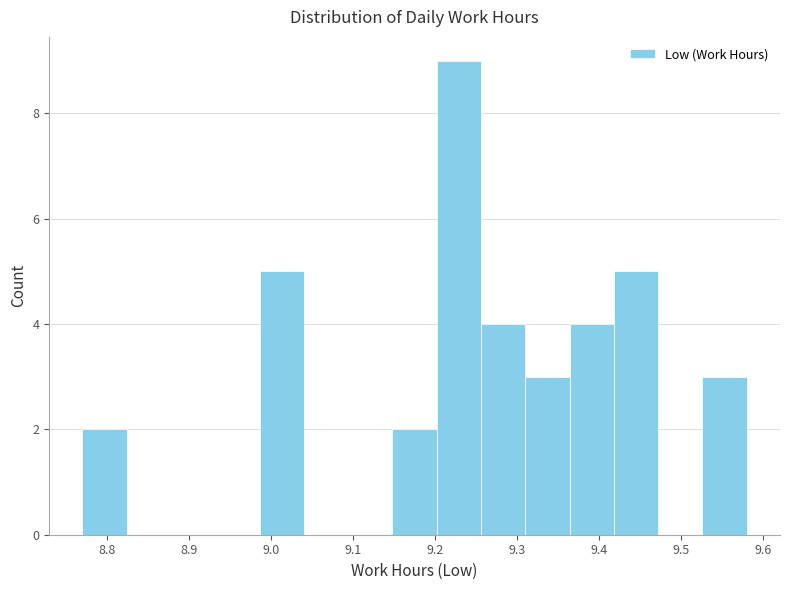

Which range on the x-axis has the tallest bar?

9.202 to 9.256